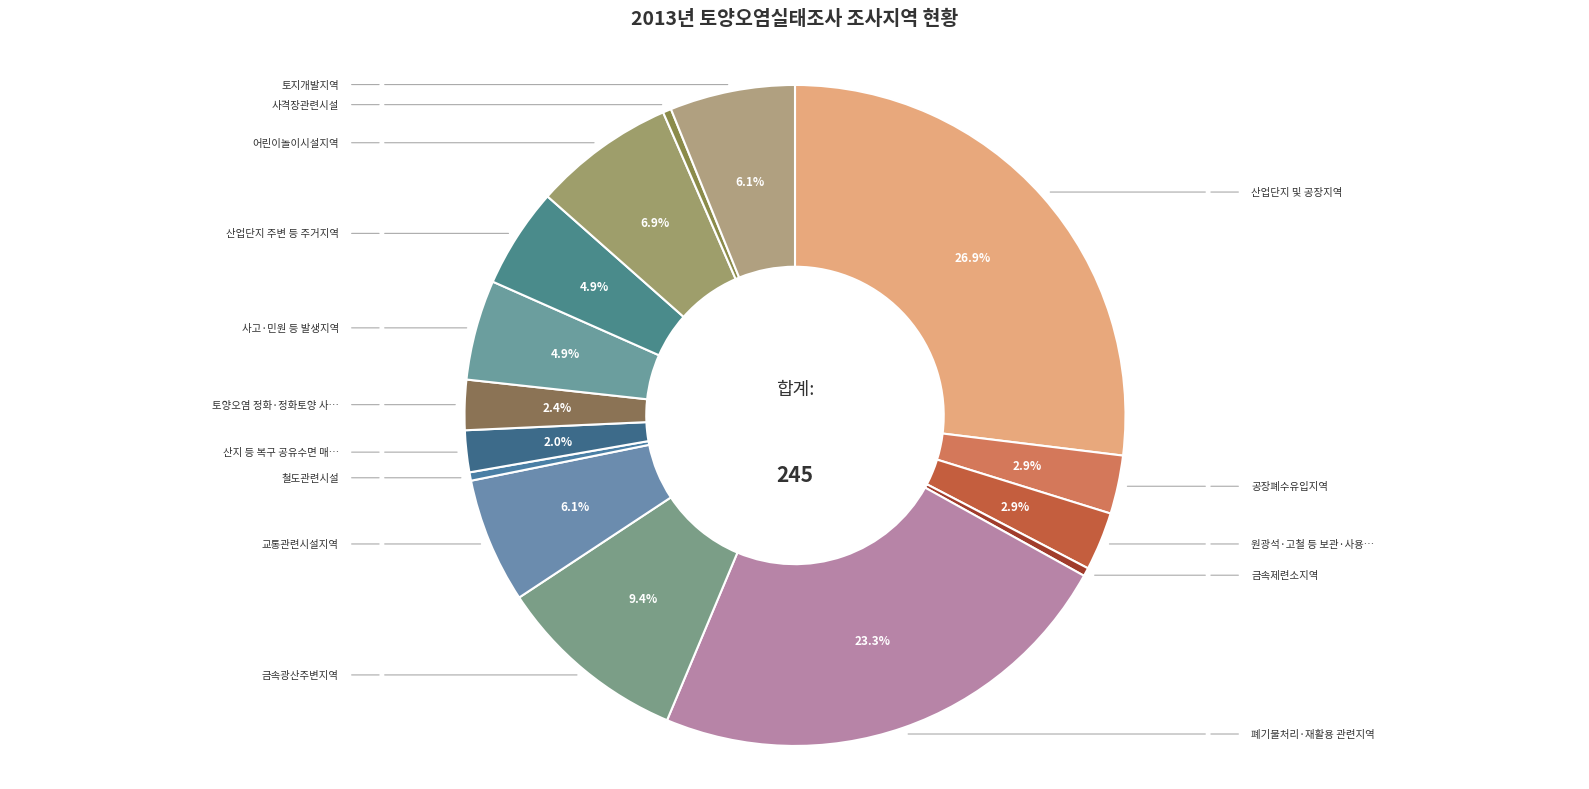

What is the smallest slice in the pie chart?

금속제련소지역